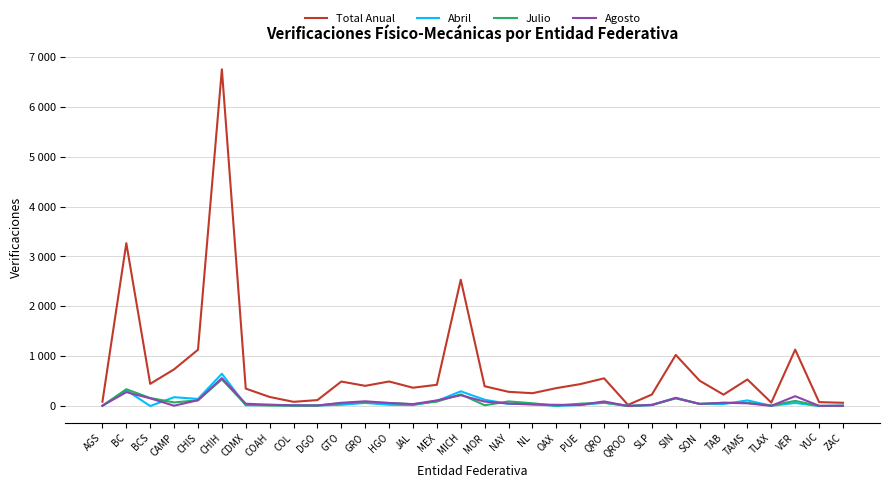

Which series has the widest spread of values?

Total Anual